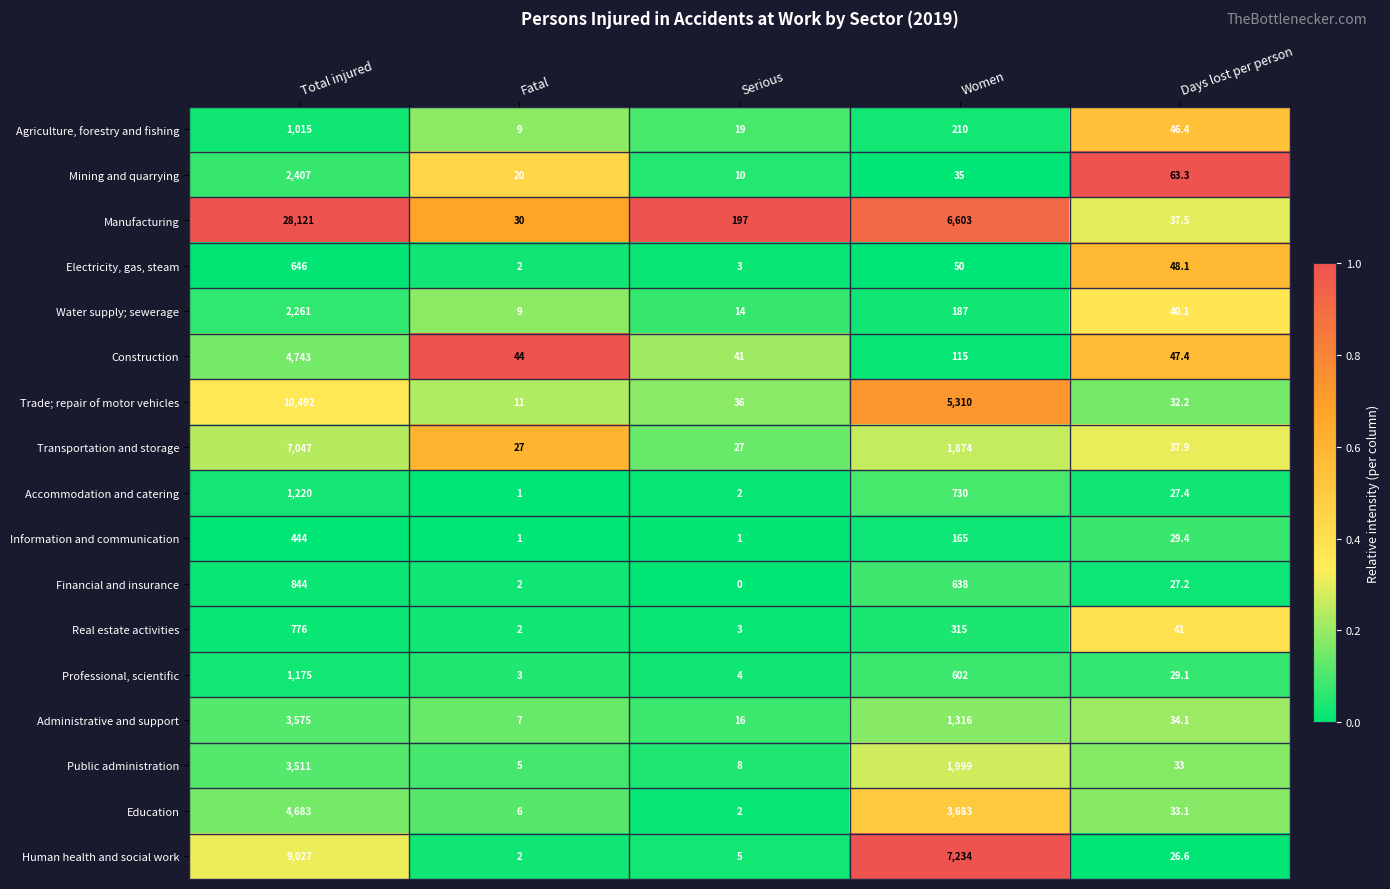

What is the difference between the maximum and minimum values in the Public administration series?

3506.0